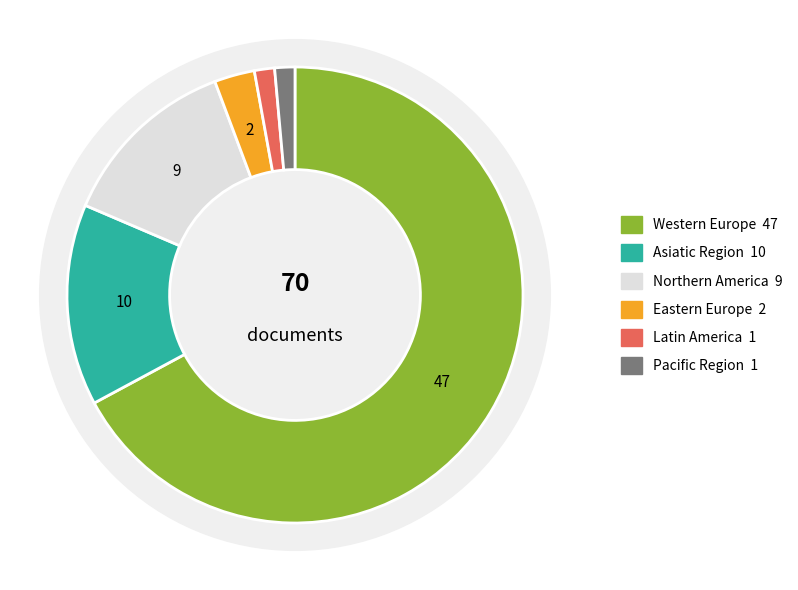

How many segments does this pie chart have?

6